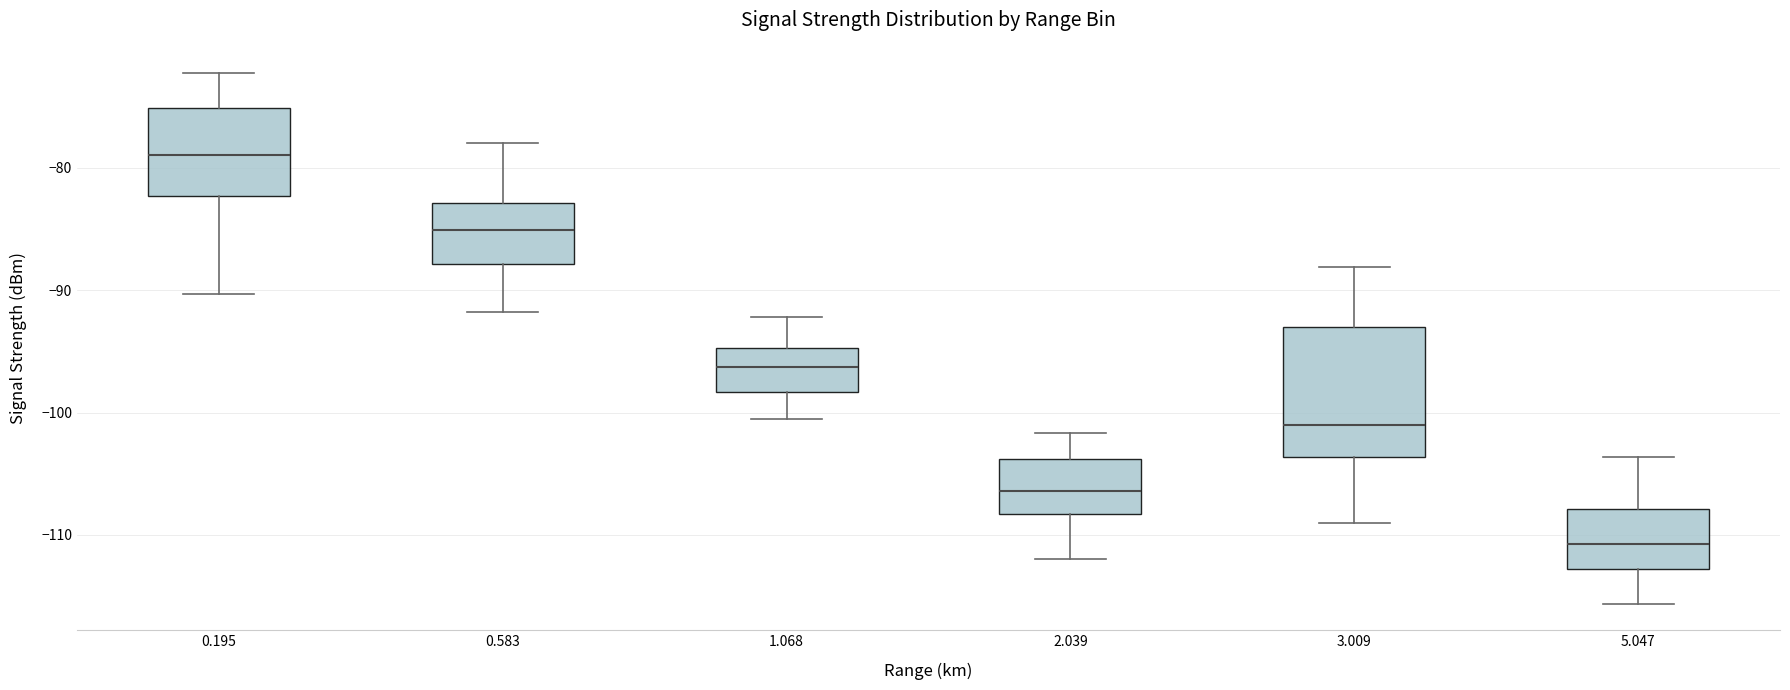

Which box has the highest median line?

0.195